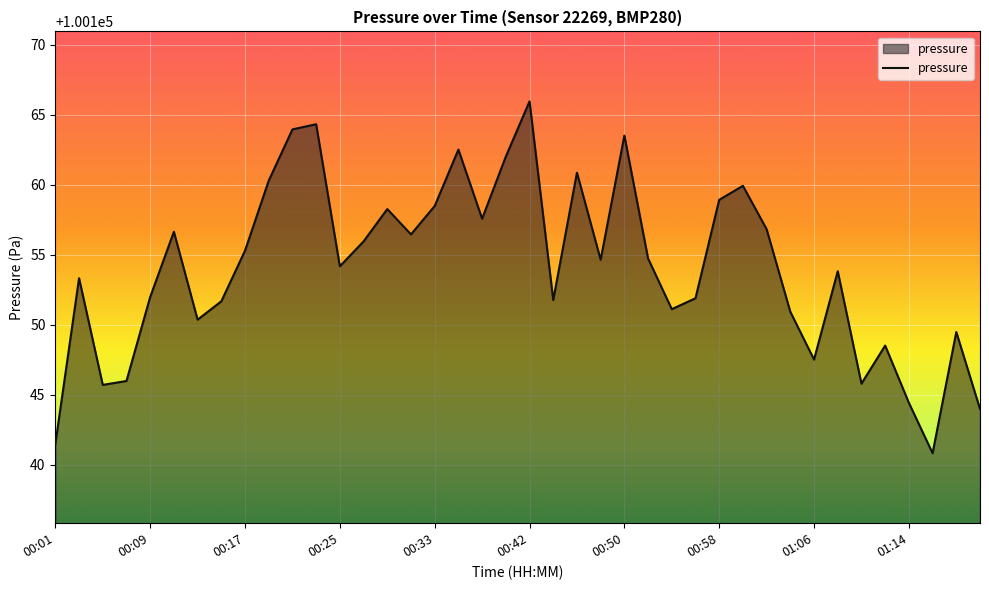

What is the smallest value displayed?

100140.8